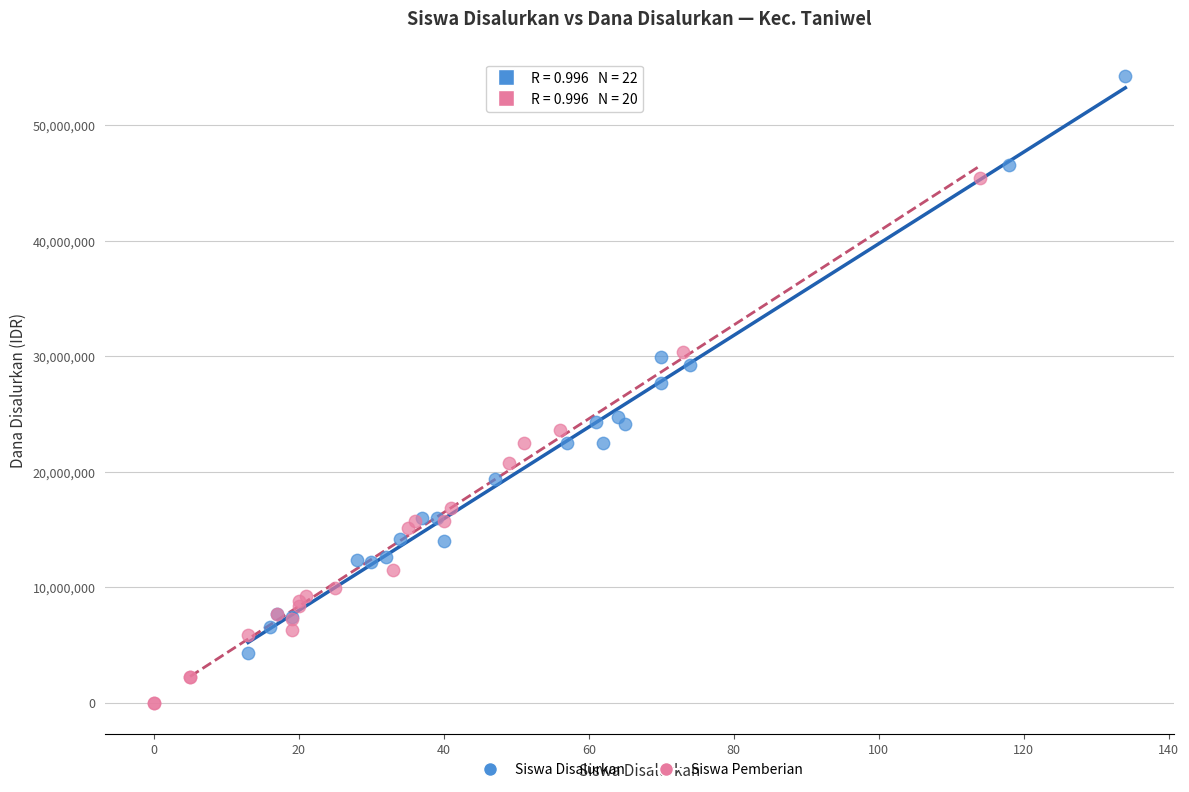

Which series has the largest Y range (max minus min)?

Siswa Disalurkan